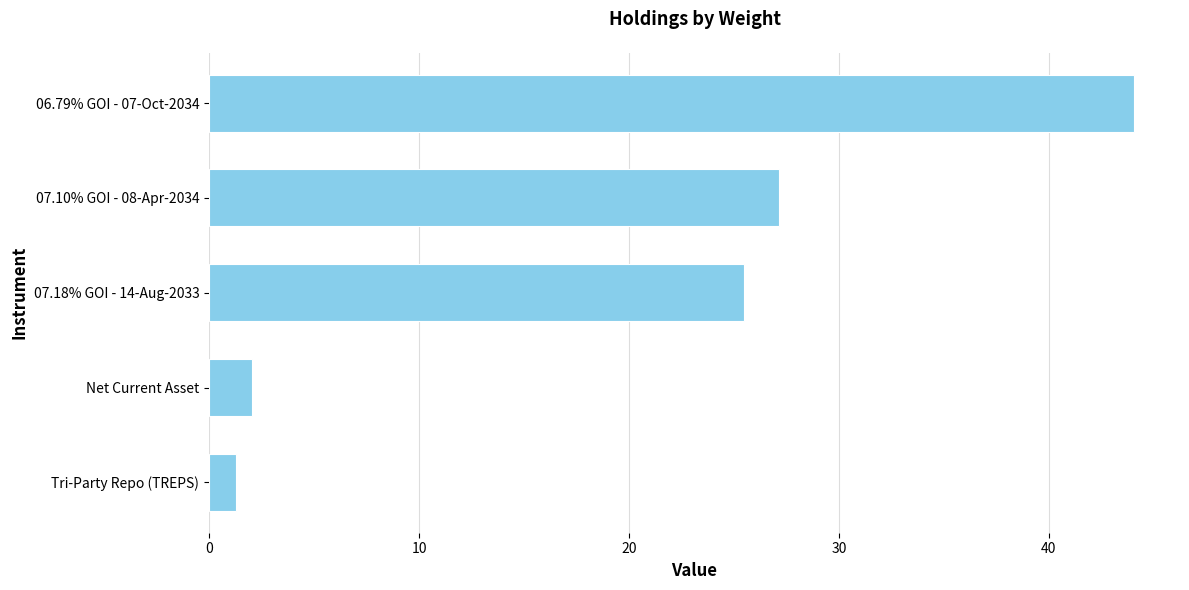

What is the difference between the maximum and minimum values?

42.8